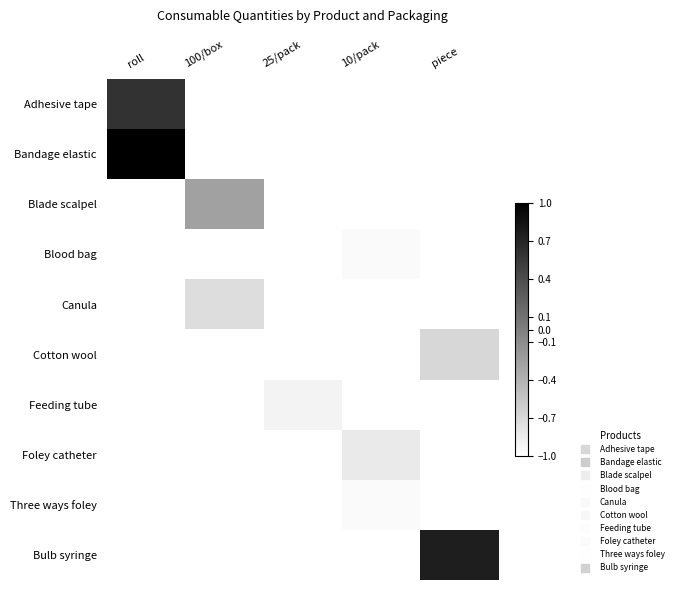

List the series in order of their peak value, lowest first.

Blood bag, Three ways foley, Feeding tube, Foley catheter, Canula, Cotton wool, Blade scalpel, Adhesive tape, Bulb syringe, Bandage elastic